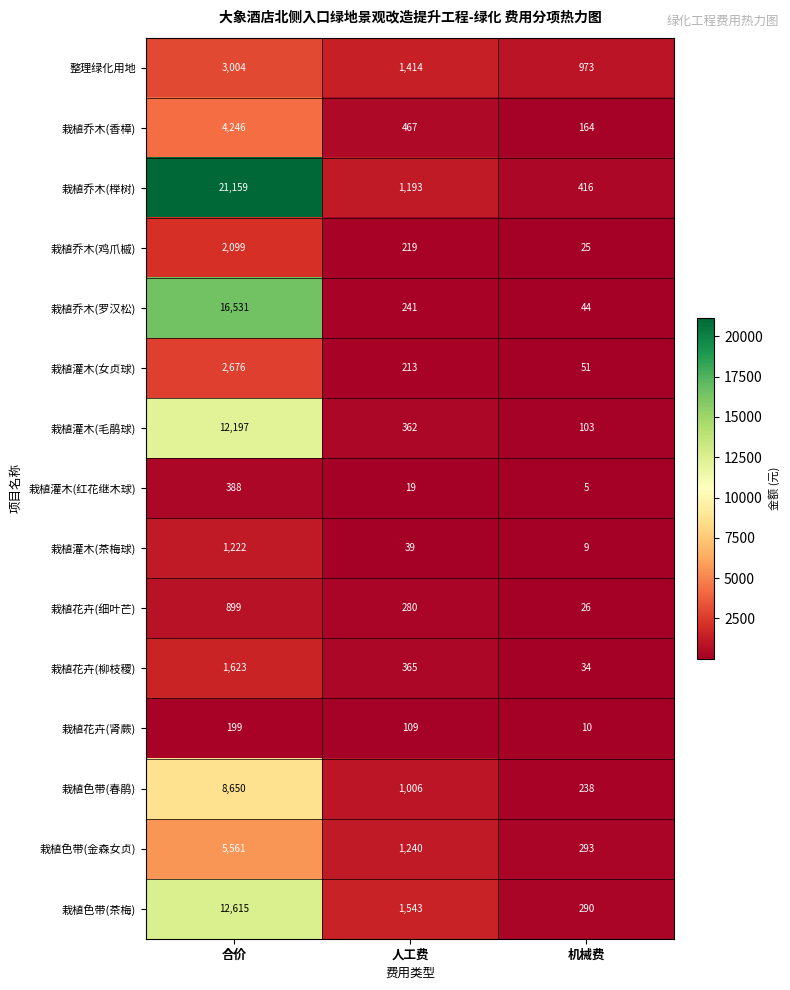

Rank the categories by 栽植乔木(榉树) value from highest to lowest.

合价, 人工费, 机械费